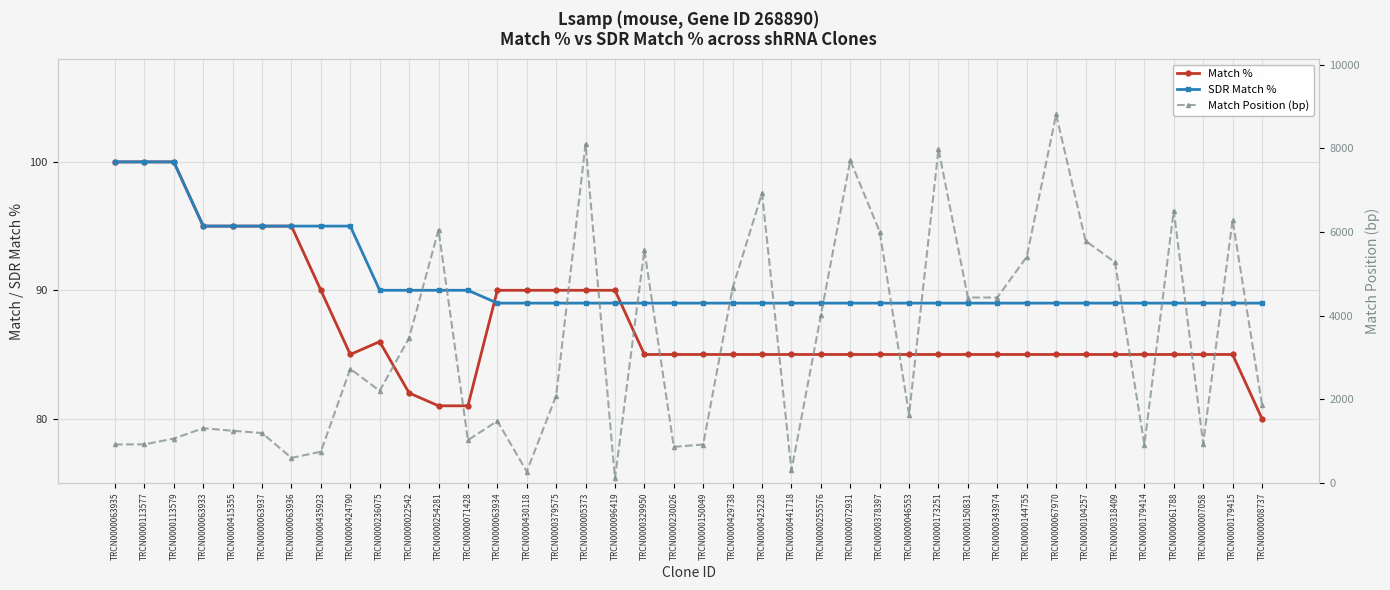

At which label is SDR Match % closest to 94?

TRCN0000063933